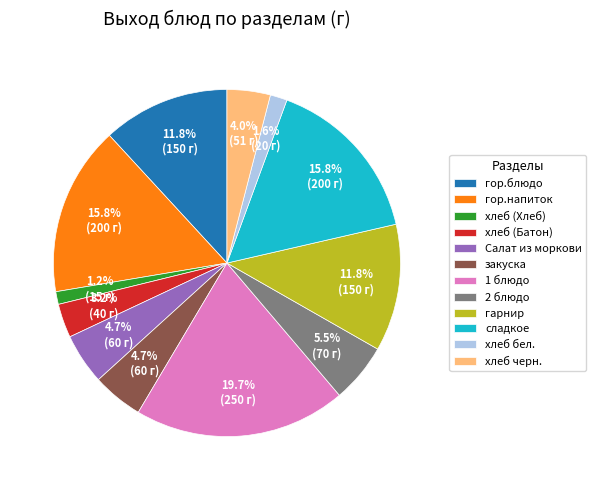

True or false: 1 блюдо accounts for 20% of the total.

True